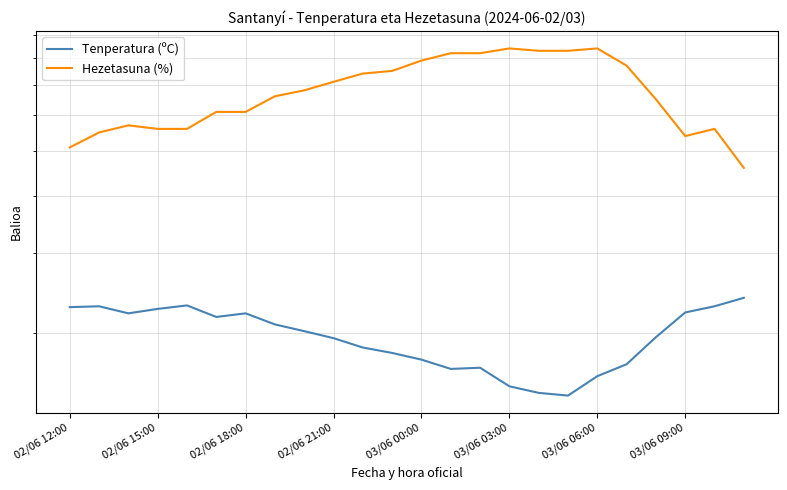

Where does the Hezetasuna (%) series first go above 68?

02/06 21:00